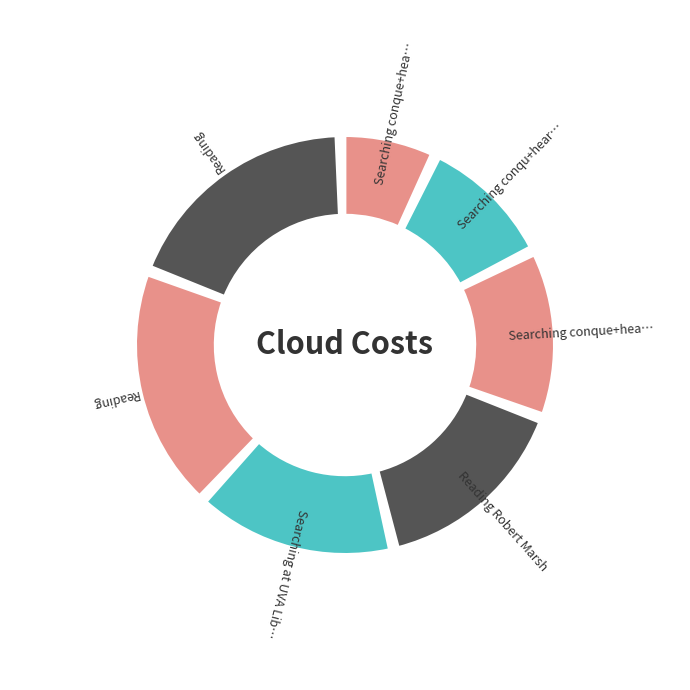

How many slices are in this pie chart?

7